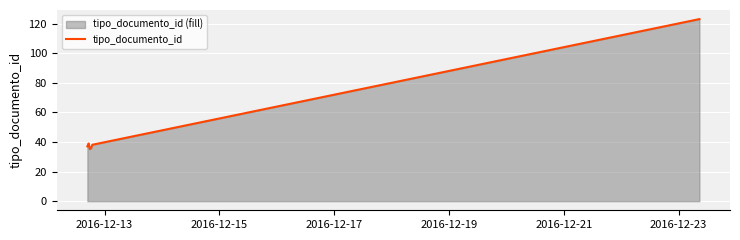

What is the minimum value shown in the chart?

35.2